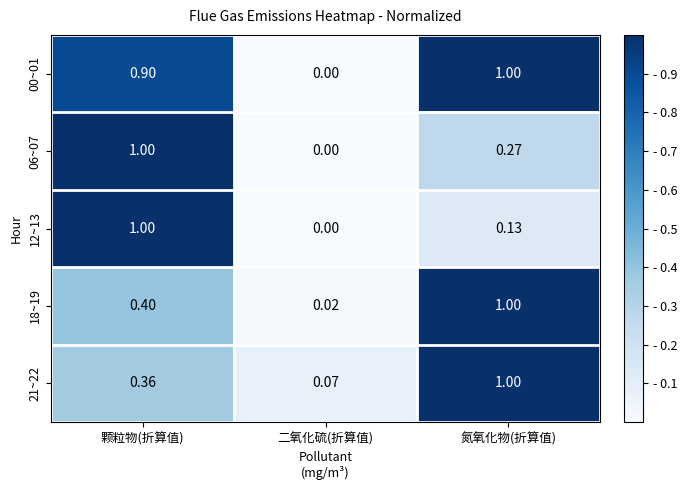

Which category has the highest value in the 21~22 series?

氮氧化物(折算值)